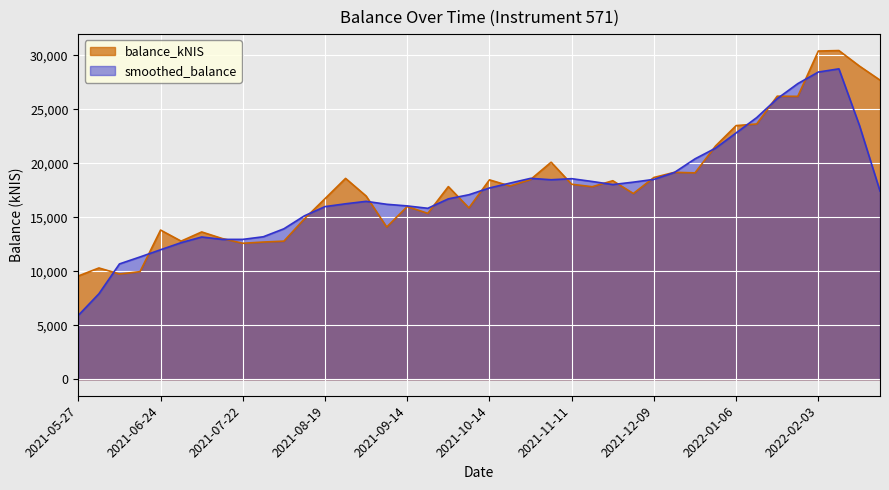

Which label corresponds to the largest value in the chart?

2022-02-10